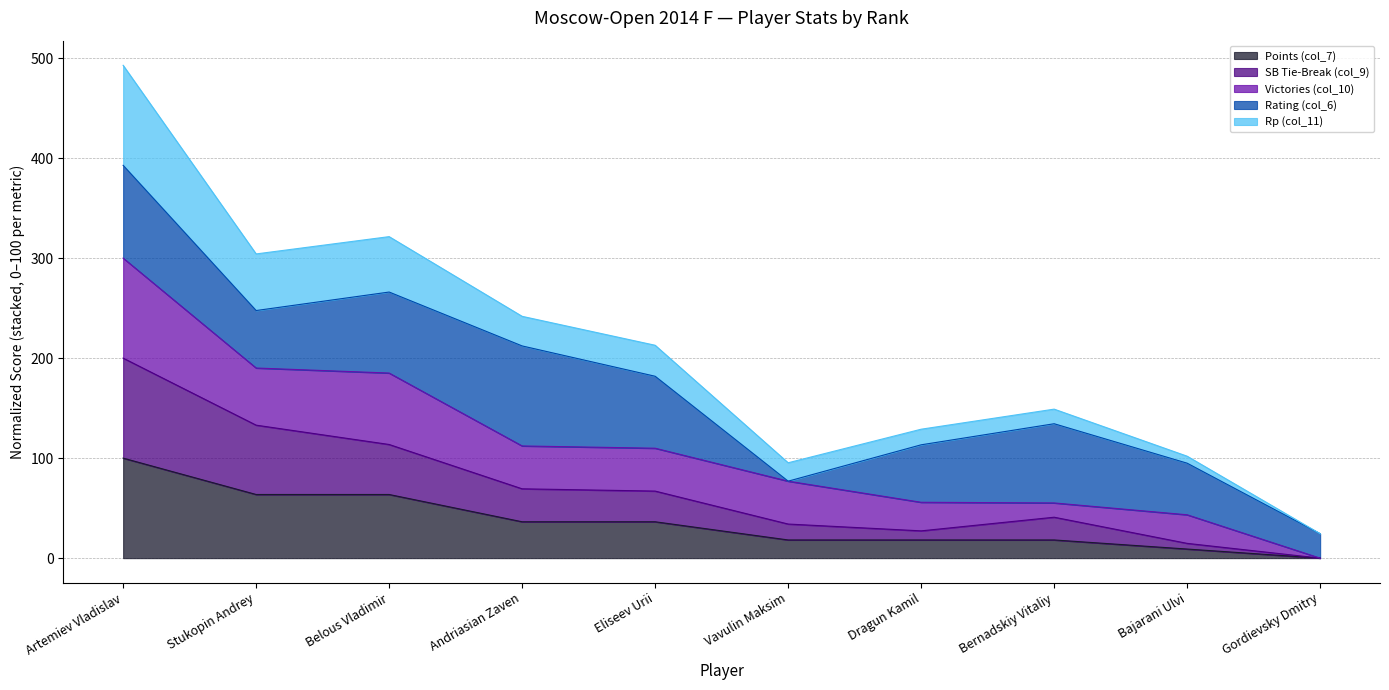

What is the label of the 1st point from the left?

Artemiev Vladislav